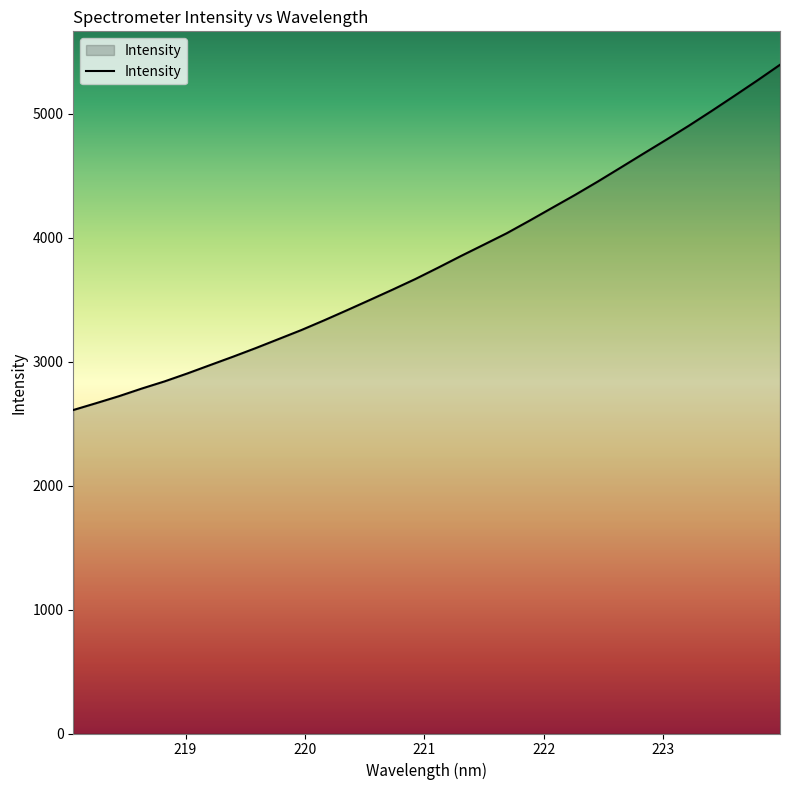

What is the smallest value displayed?

2610.2